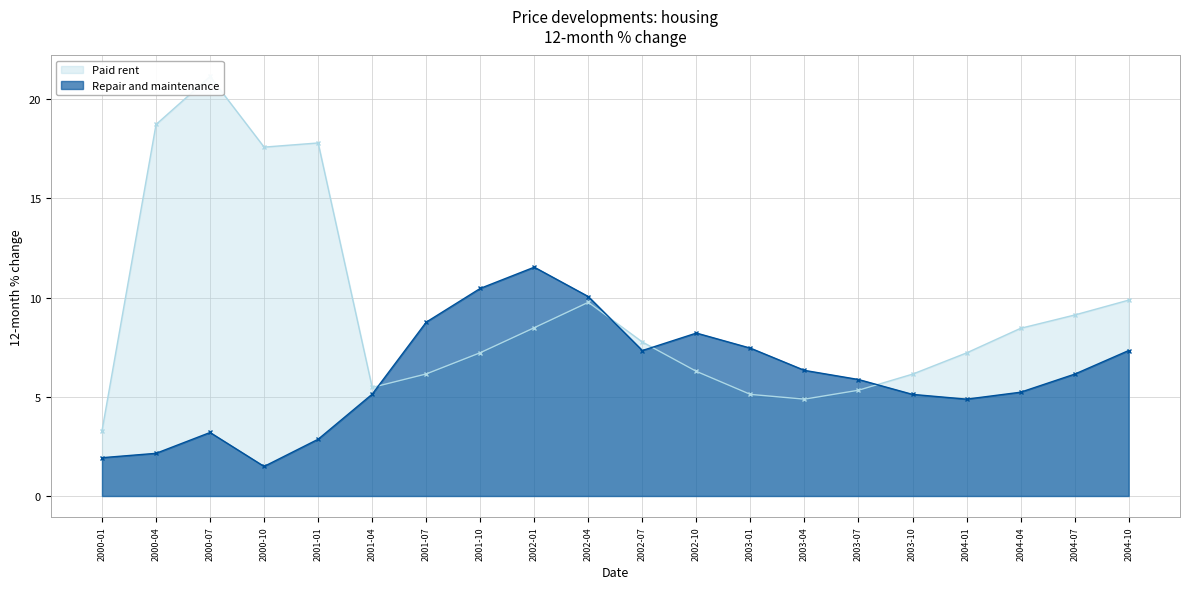

What is the value of the Repair and maintenance point at the 18th from the left?

5.2